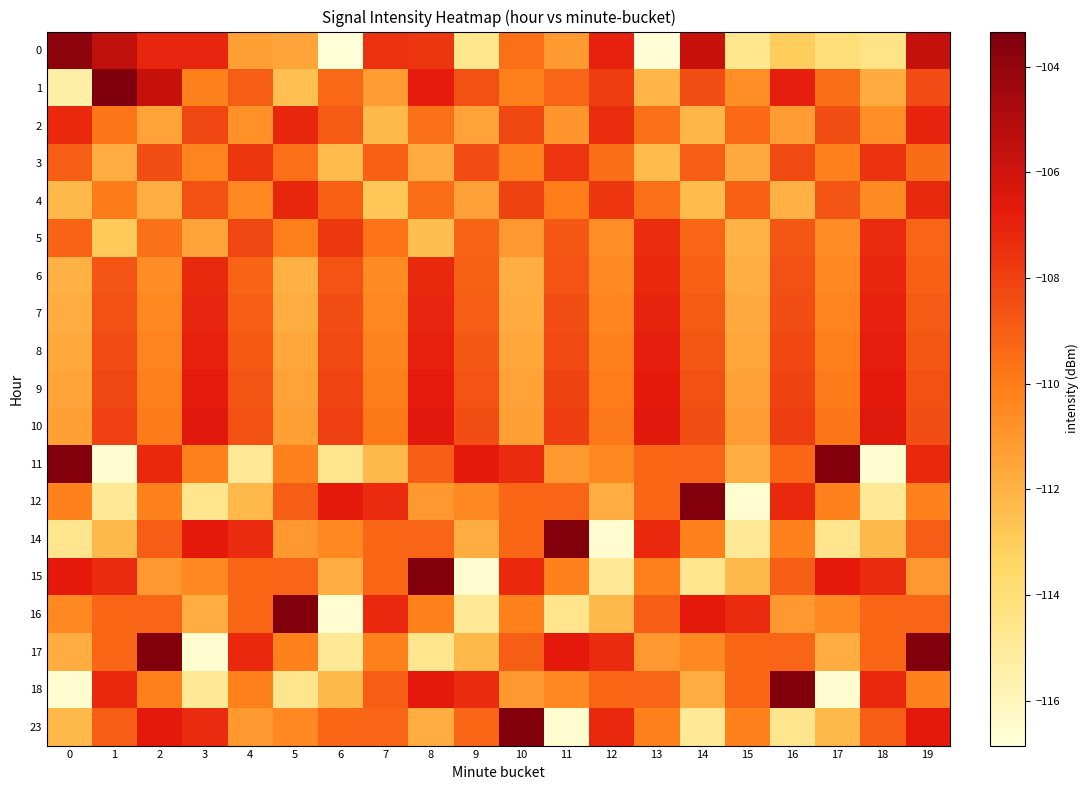

At how many categories does at least one series exceed -115?

20